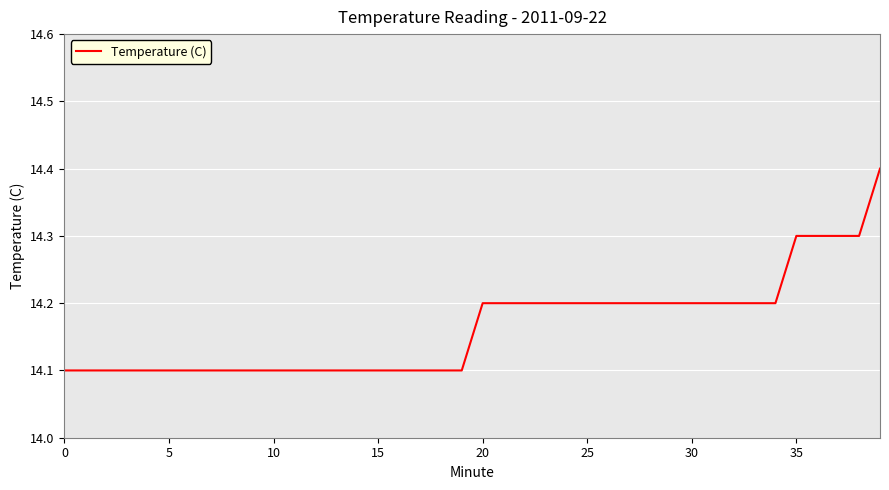

Does the chart display data point markers on the line(s)?

No